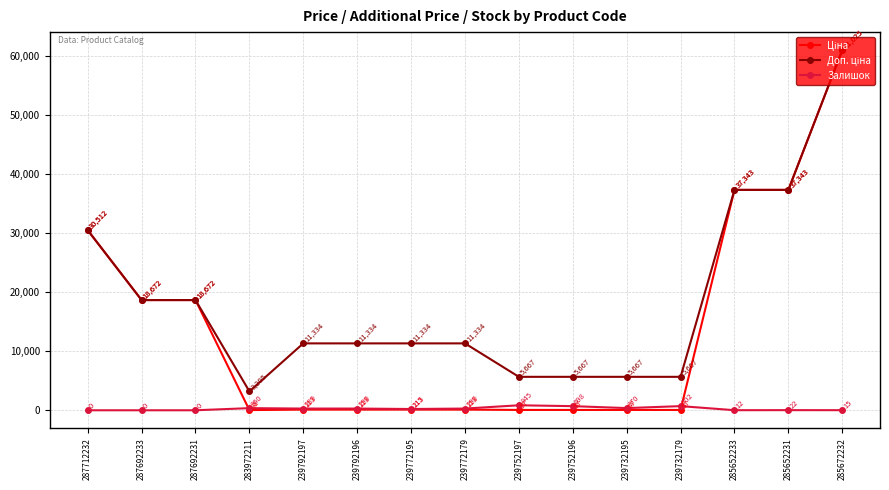

The Залишок series shows 845.0 at 239752197. True or false?

True